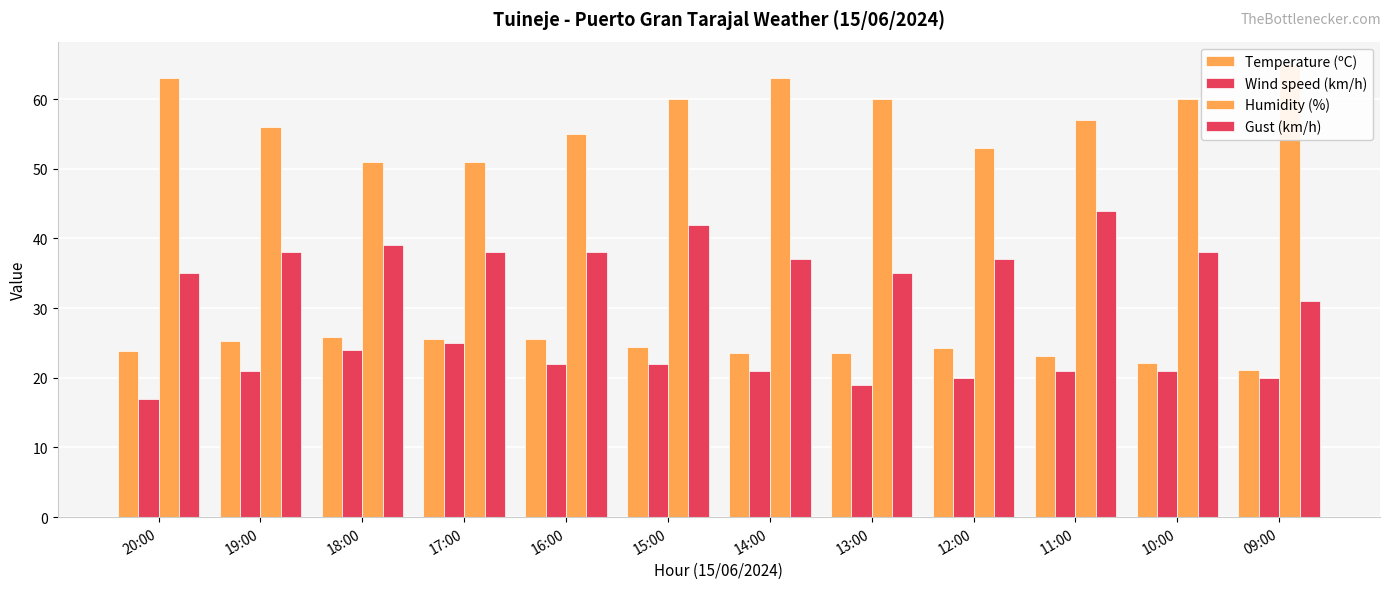

What position from the right is 11:00?

3